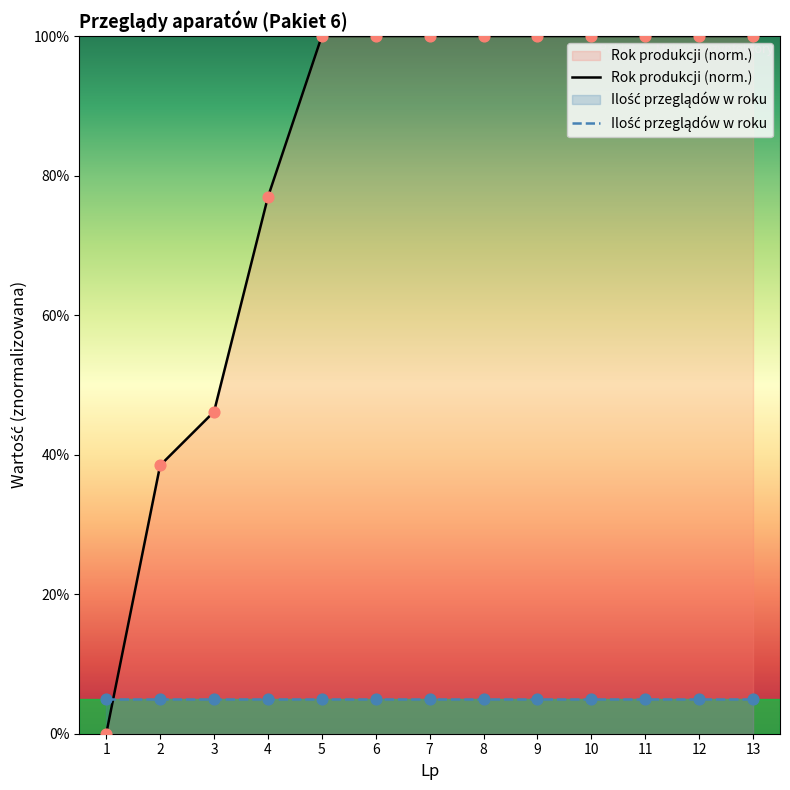

Which series has the largest Y range (max minus min)?

Rok produkcji (norm.)